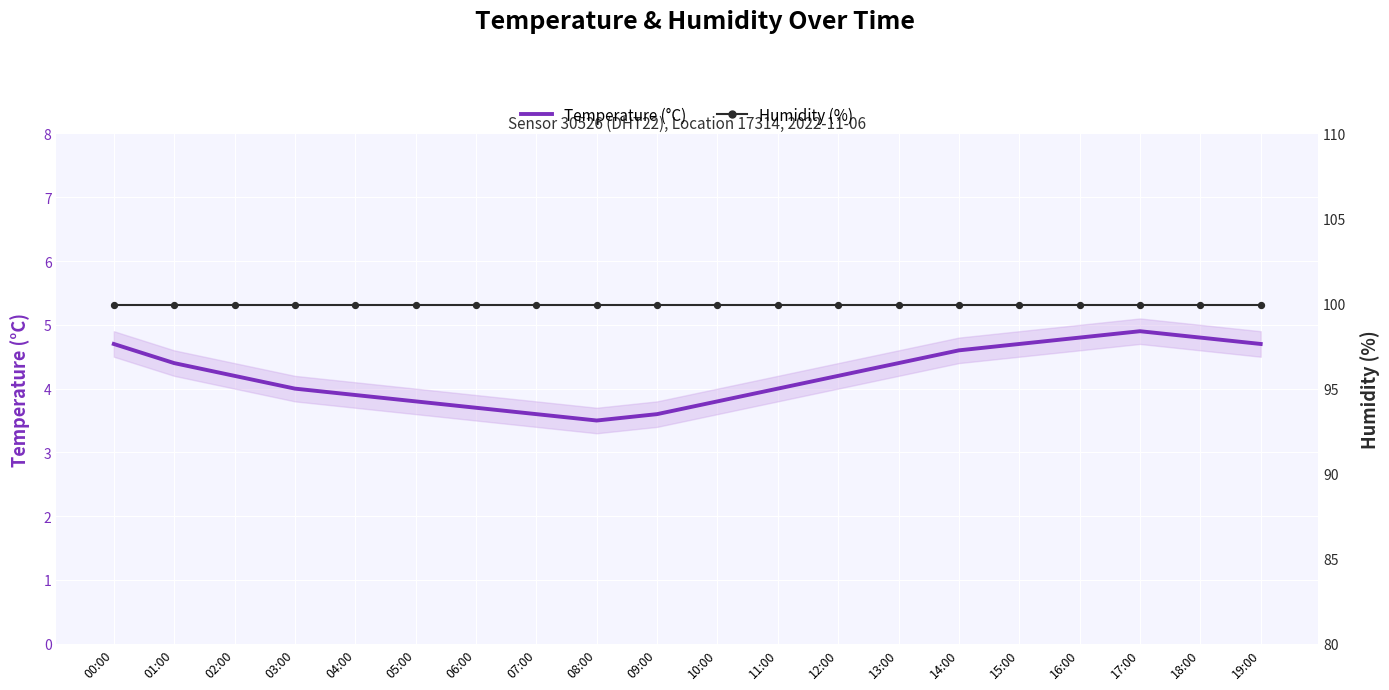

Which series reaches the minimum Y coordinate?

Temperature (°C)